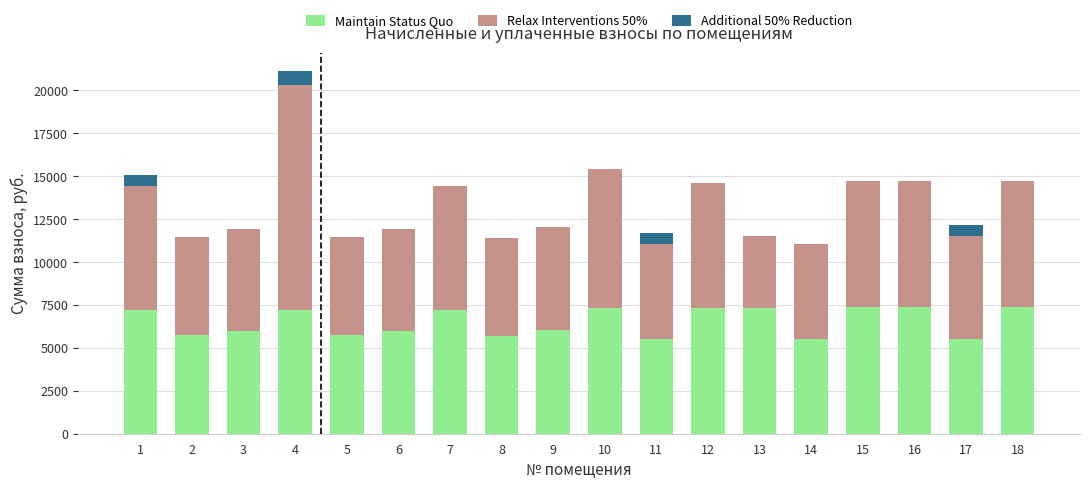

What is the total value across all series at 11?

11673.6